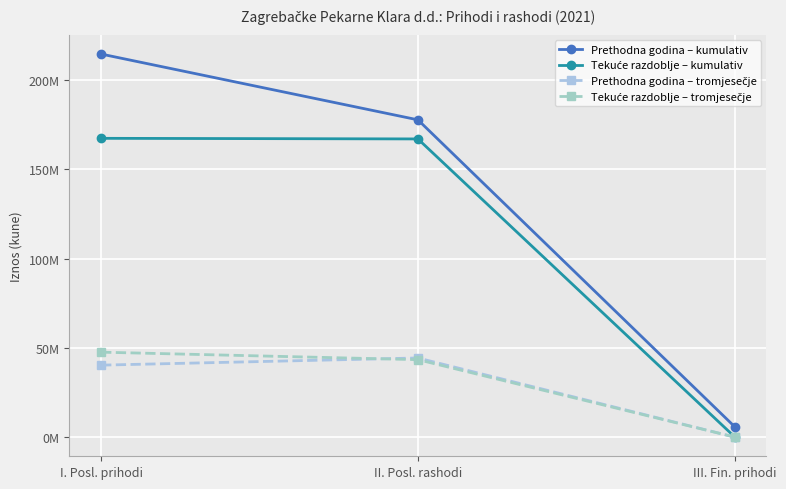

Reading left to right, extract all data points from this chart.

Prethodna godina – kumulativ: 214516902	177679175	5832221
Tekuće razdoblje – kumulativ: 167332425	166993700	138692
Prethodna godina – tromjesečje: 40342836	44357430	49517
Tekuće razdoblje – tromjesečje: 47611198	43414034	76027